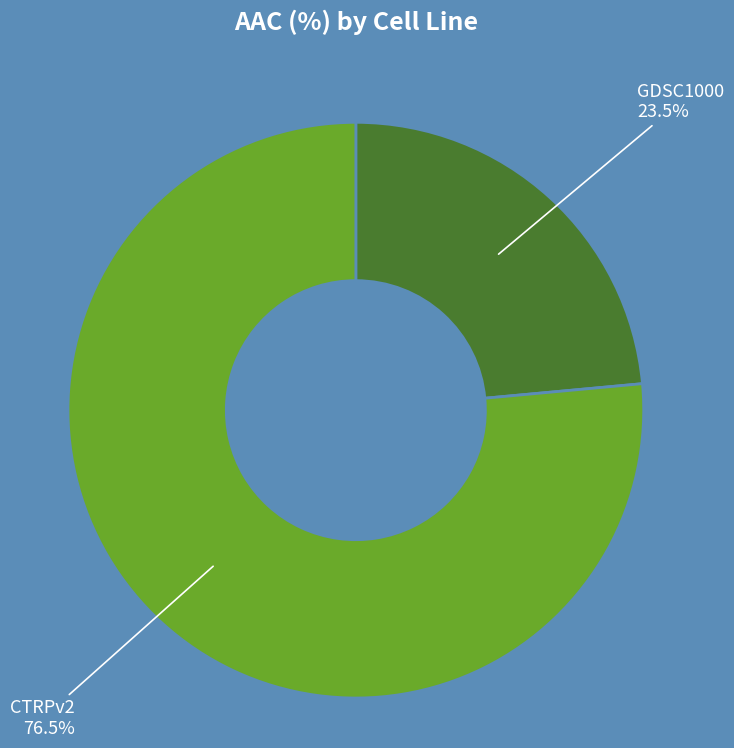

Count the number of slices in the pie.

2